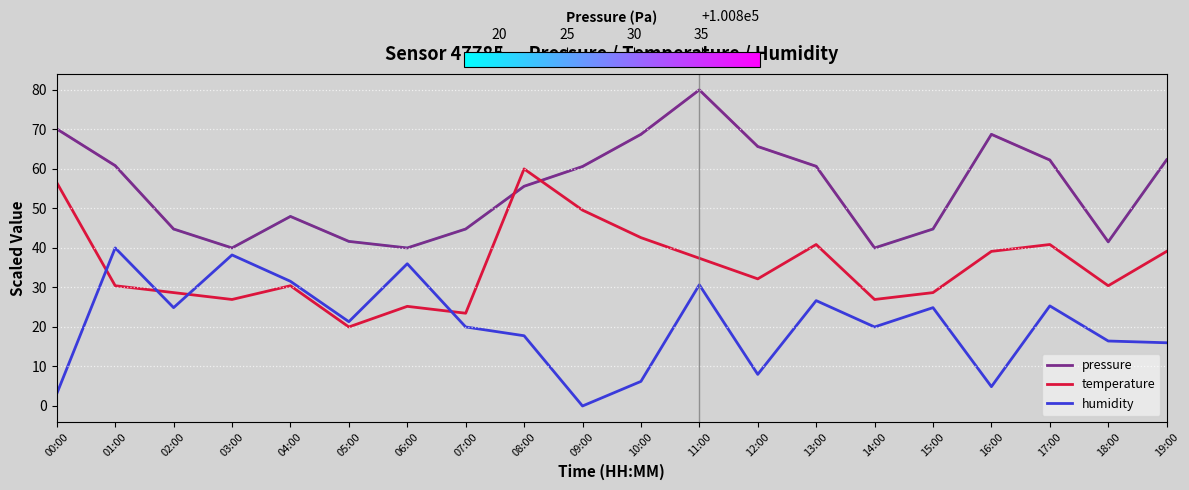

At which label does temperature reach its minimum?

05:00